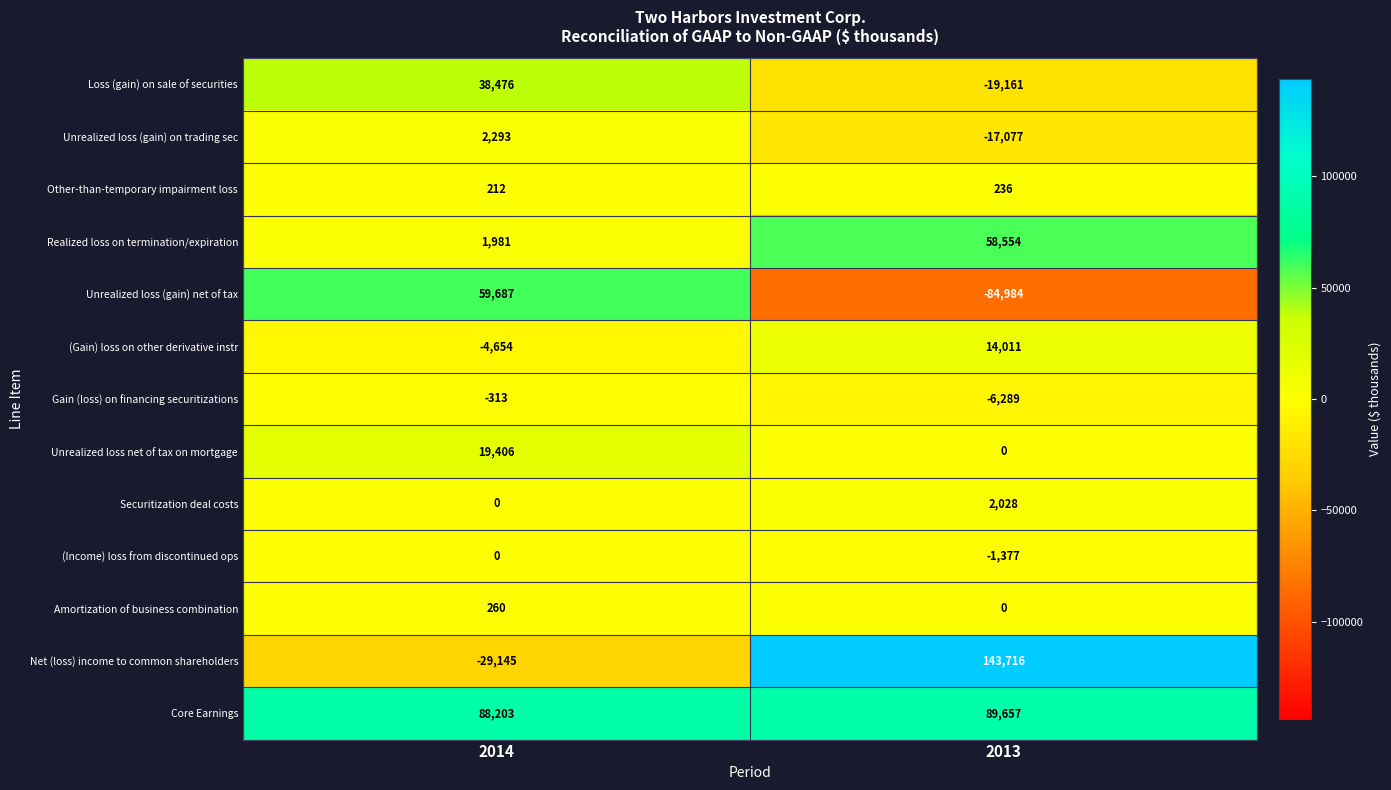

What is the average value of the Loss (gain) on sale of securities series?

9658